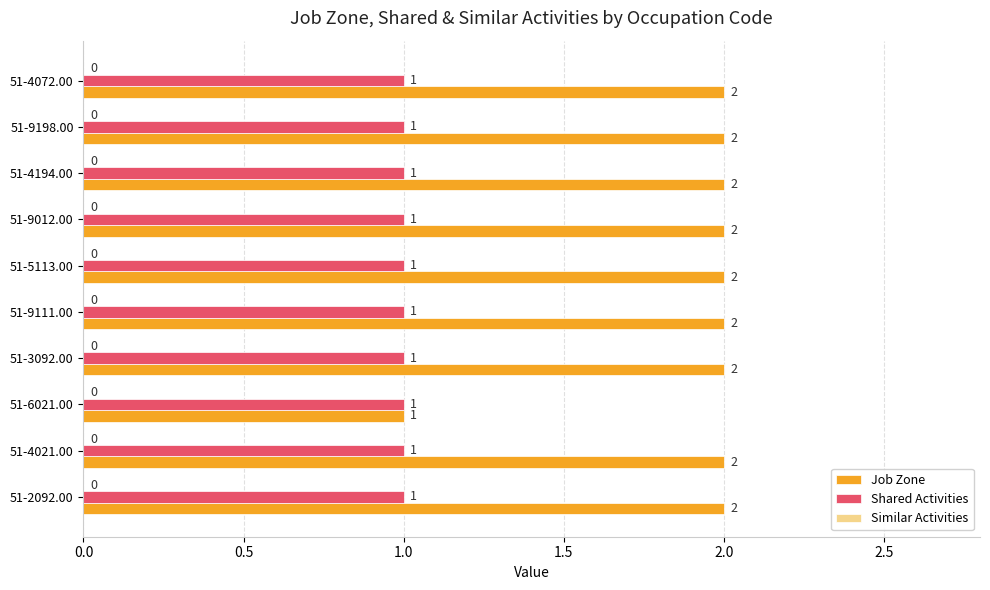

What is the sum of all Job Zone values?

19